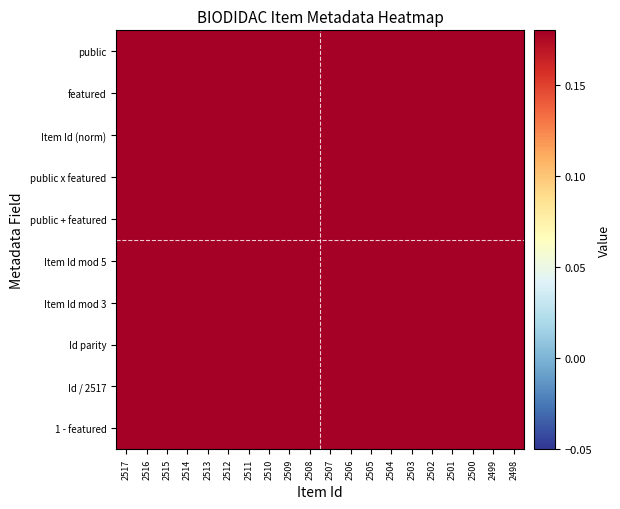

At how many categories does at least one series exceed 0?

20